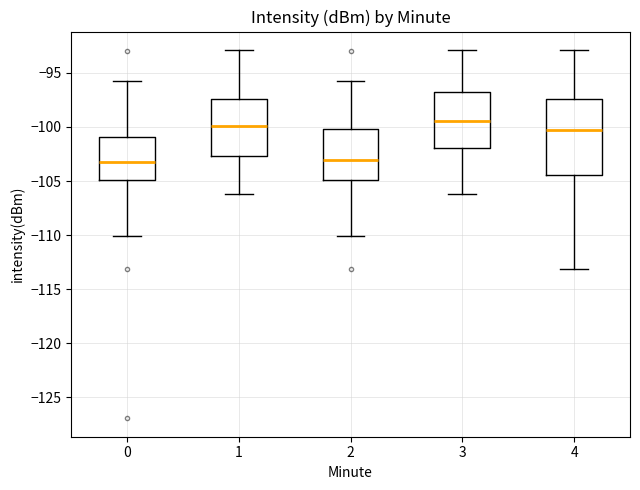

Reading left to right, read every box against the y-axis: the position of its median line, the range the box covers, and the ends of its whiskers. The values are not printed on the chart, so give them approximately, as read against the axis.

0: median -103.5, box -105.0 to -101.0, whiskers -110.0 to -95.5
1: median -100.0, box -102.5 to -97.5, whiskers -106.0 to -93.0
2: median -103.0, box -105.0 to -100.0, whiskers -110.0 to -95.5
3: median -99.5, box -102.0 to -96.5, whiskers -106.0 to -93.0
4: median -100.5, box -104.5 to -97.5, whiskers -113.0 to -93.0